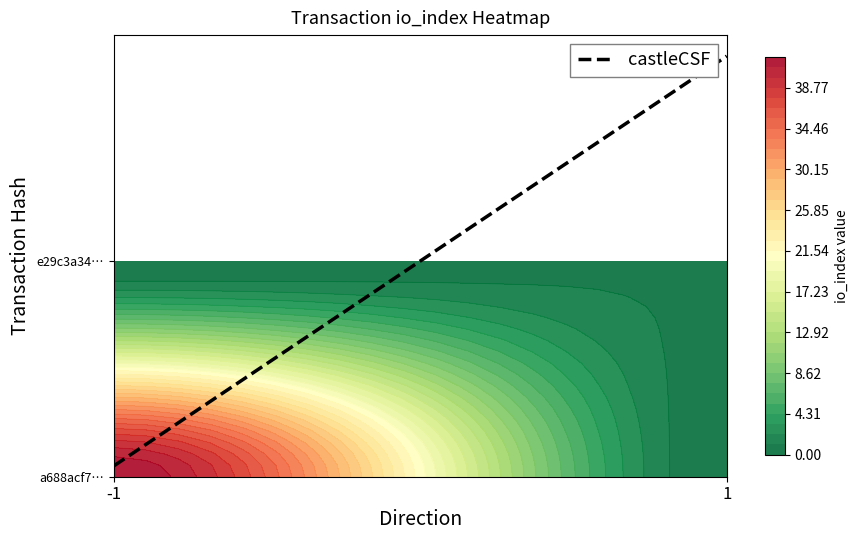

Is it true that e29c3a347e29e76f726cb0b3b257ff7baba63ef equals 2 at direction?

False